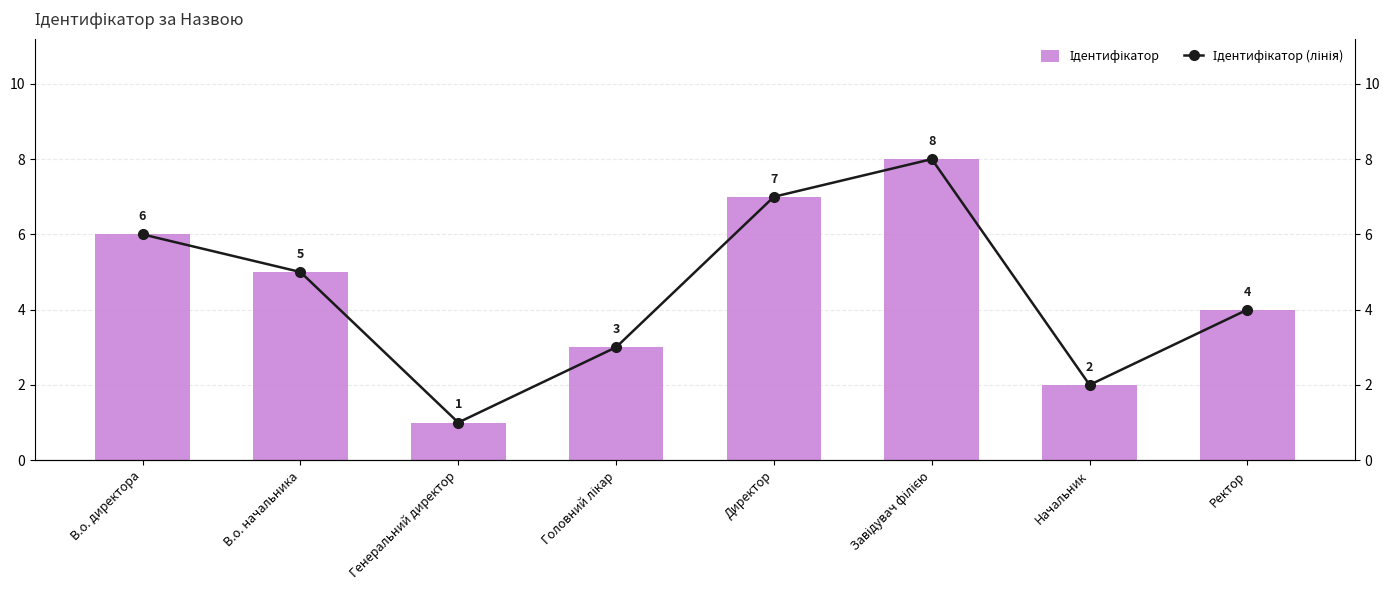

Reading left to right, what are all the values shown in this chart?

Ідентифікатор: В.о. директора=6	В.о. начальника=5	Генеральний директор=1	Головний лікар=3	Директор=7	Завідувач філією=8	Начальник=2	Ректор=4
Ідентифікатор (лінія): В.о. директора=6	В.о. начальника=5	Генеральний директор=1	Головний лікар=3	Директор=7	Завідувач філією=8	Начальник=2	Ректор=4